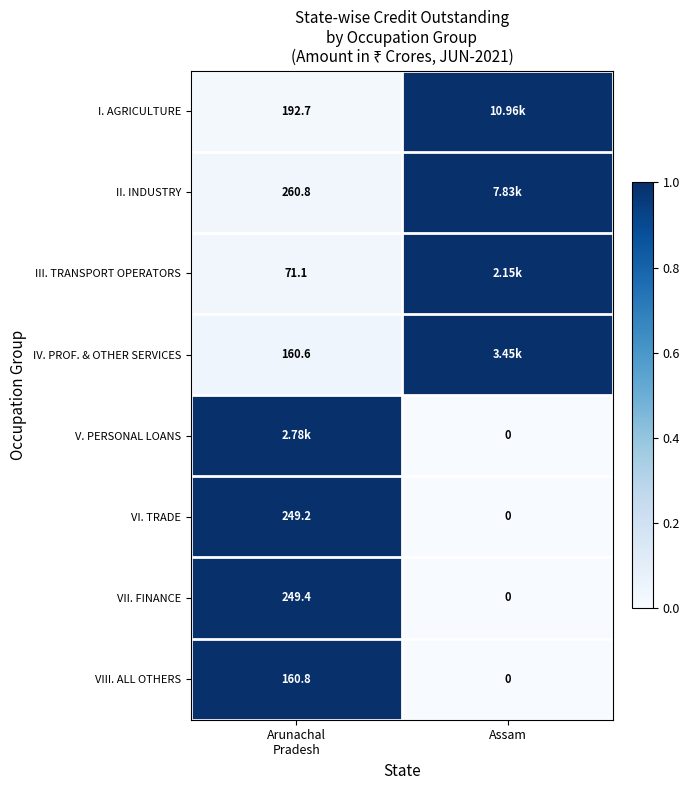

Which category has the lowest value in the VIII. ALL OTHERS series?

Assam